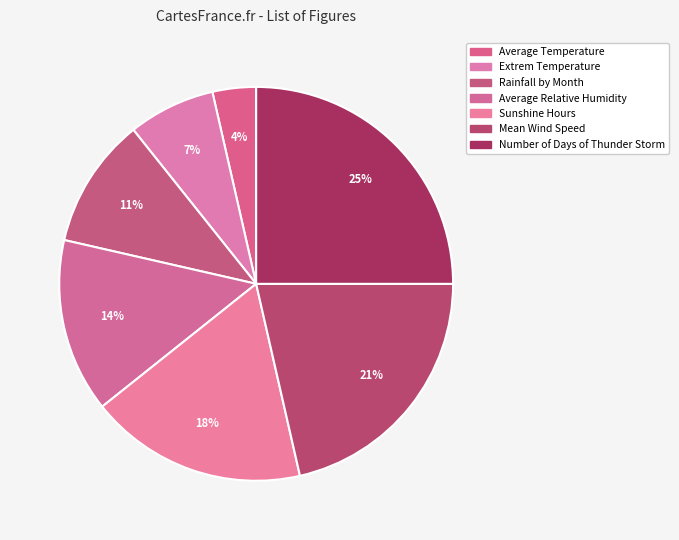

How many segments does this pie chart have?

7